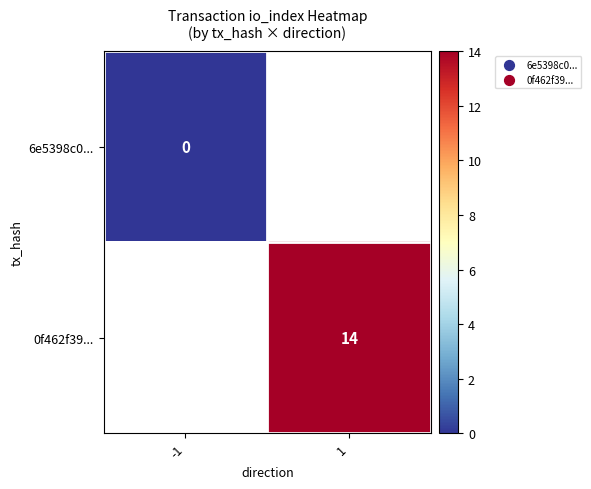

True or false: 0f462f39... has a value of 14 at 1.

True